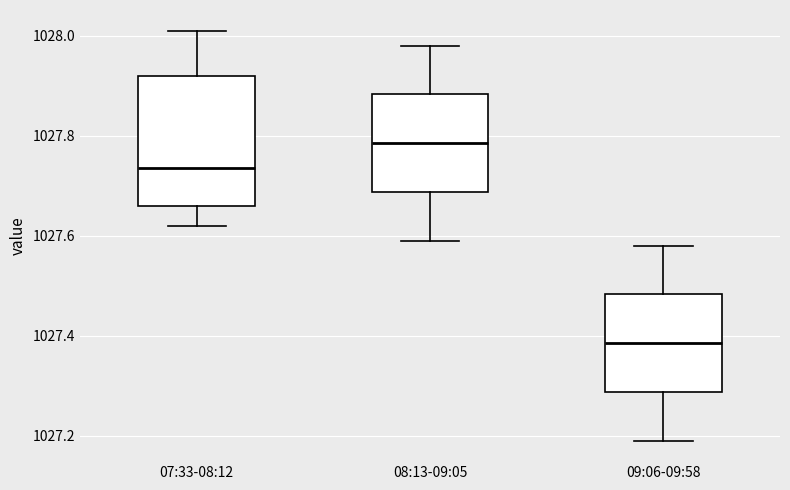

Reading left to right, read every box against the y-axis: the position of its median line, the range the box covers, and the ends of its whiskers. The values are not printed on the chart, so give them approximately, as read against the axis.

07:33-08:12: median 1027.74, box 1027.66 to 1027.92, whiskers 1027.62 to 1028.02
08:13-09:05: median 1027.78, box 1027.68 to 1027.88, whiskers 1027.60 to 1027.98
09:06-09:58: median 1027.38, box 1027.28 to 1027.48, whiskers 1027.20 to 1027.58